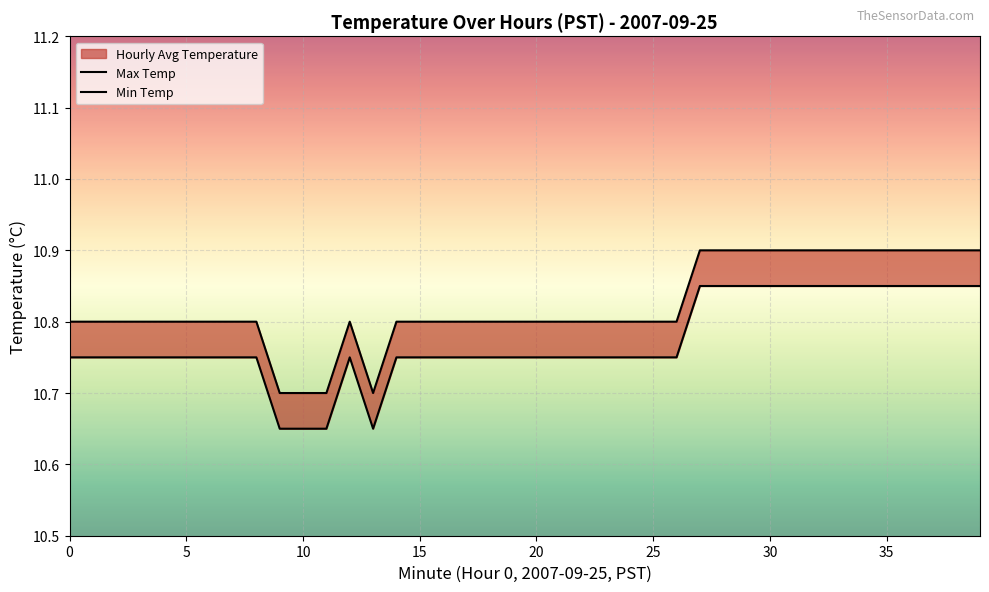

How many categories are shown in the chart?

40